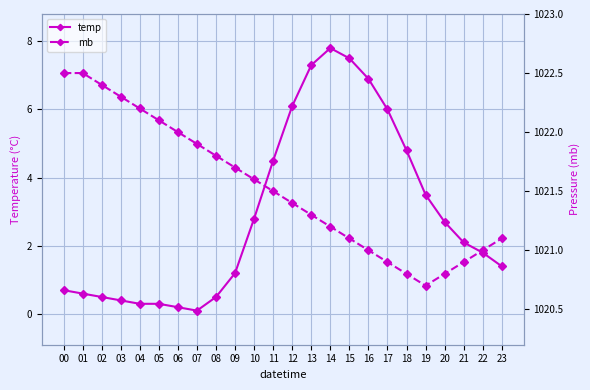

What is the total value across all series at 11?

1026.0